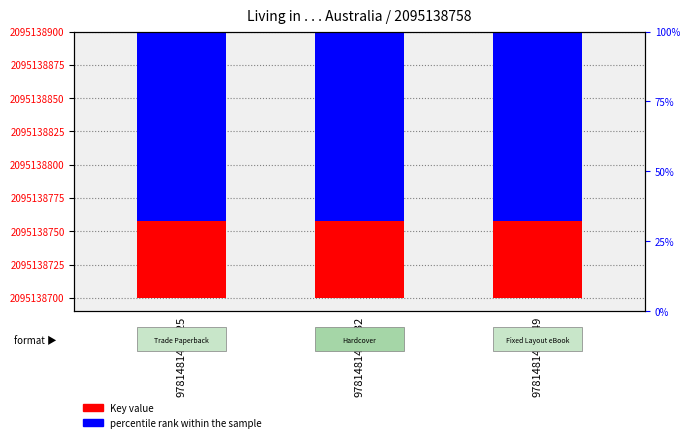

How many bars are there in each group?

2